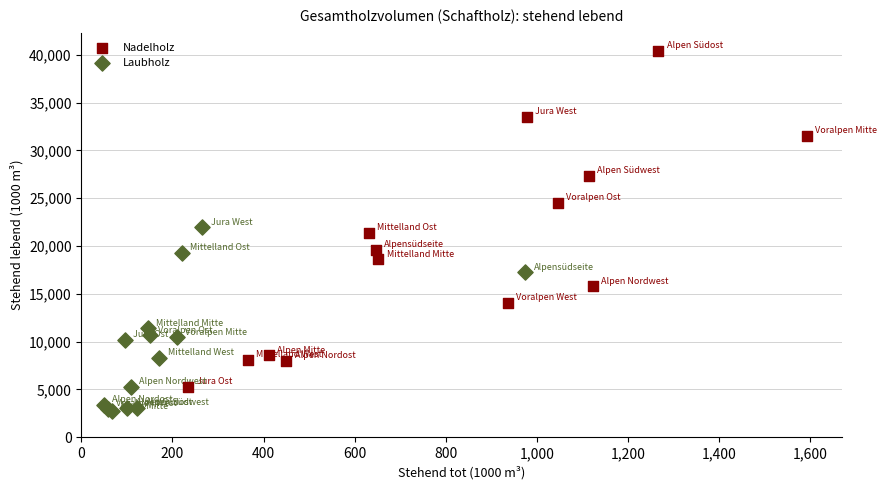

Which series has the largest Y range (max minus min)?

Nadelholz